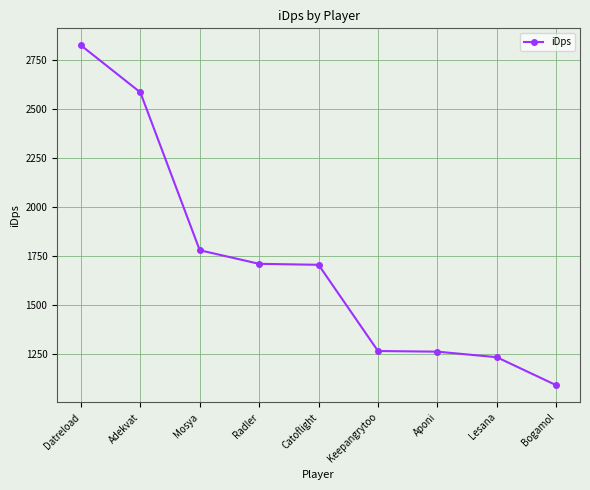

Approximately how many times larger is the value at Aponi compared to Mosya?

0.7